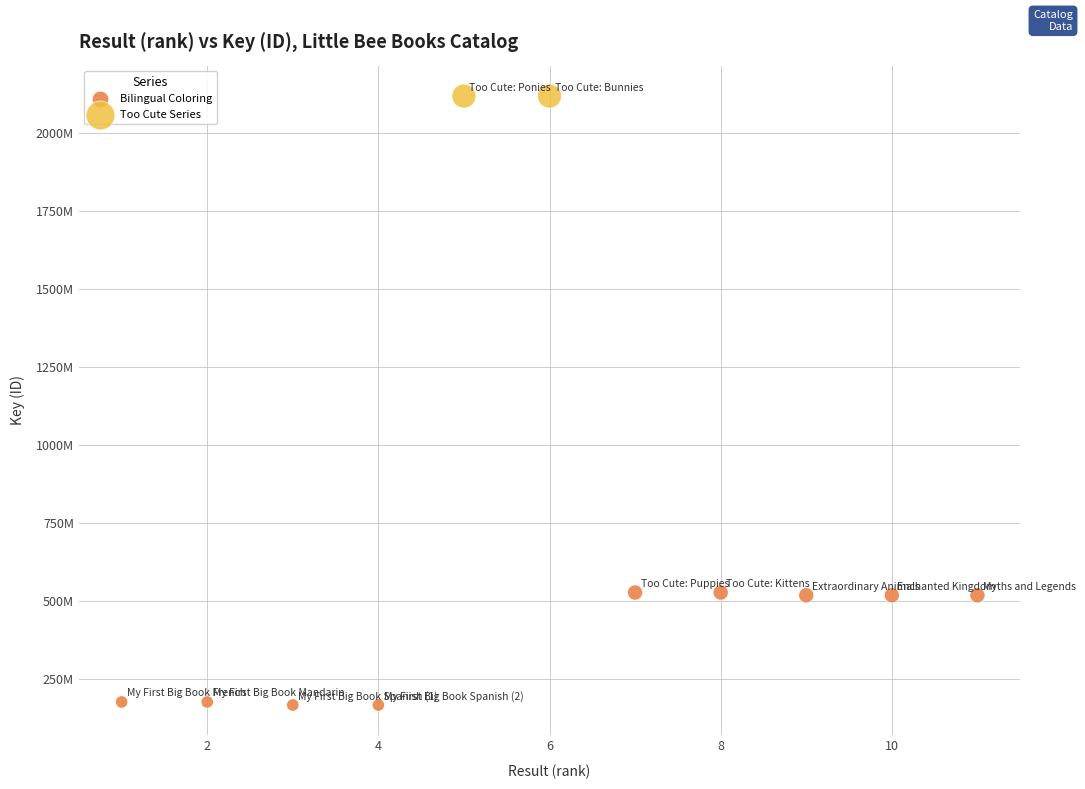

What are all the series names shown in the legend?

Bilingual Coloring, Too Cute Series